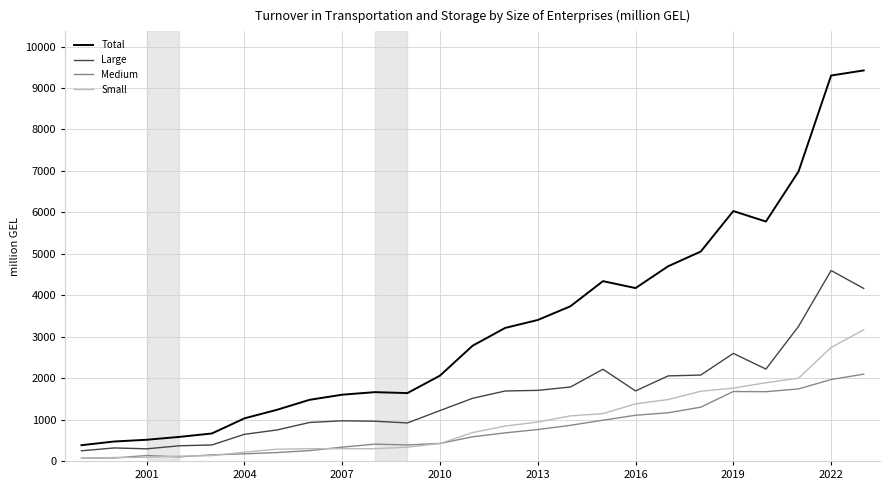

Which series has the widest spread of values?

Total